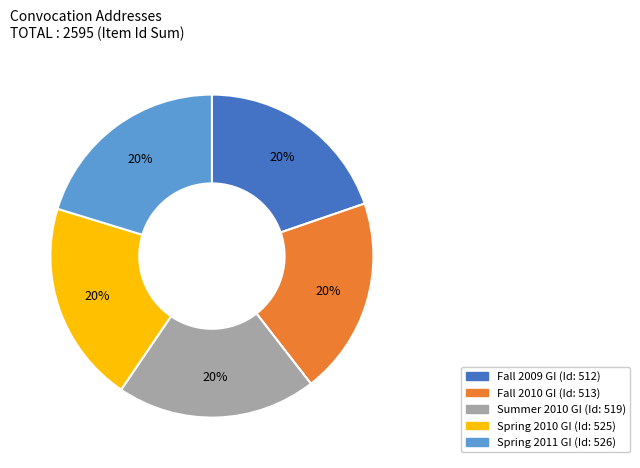

What is the ratio of the value at Spring 2011 GI to the value at Summer 2010 GI?

1.0